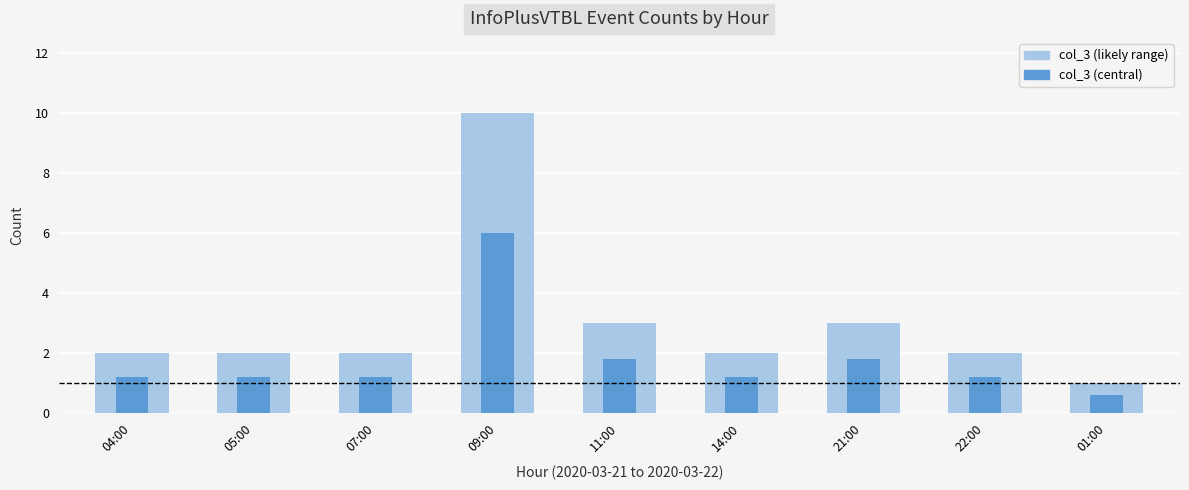

What is the difference between the maximum and minimum values in the col_3 (outer) series?

9.0